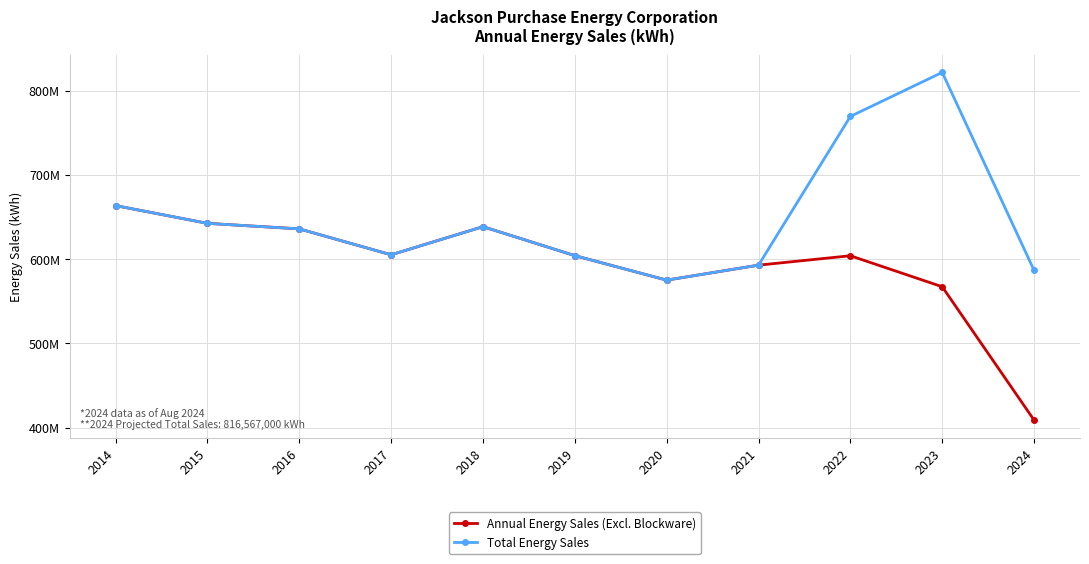

What are all the series names shown in the legend?

Annual Energy Sales (Excl. Blockware), Total Energy Sales